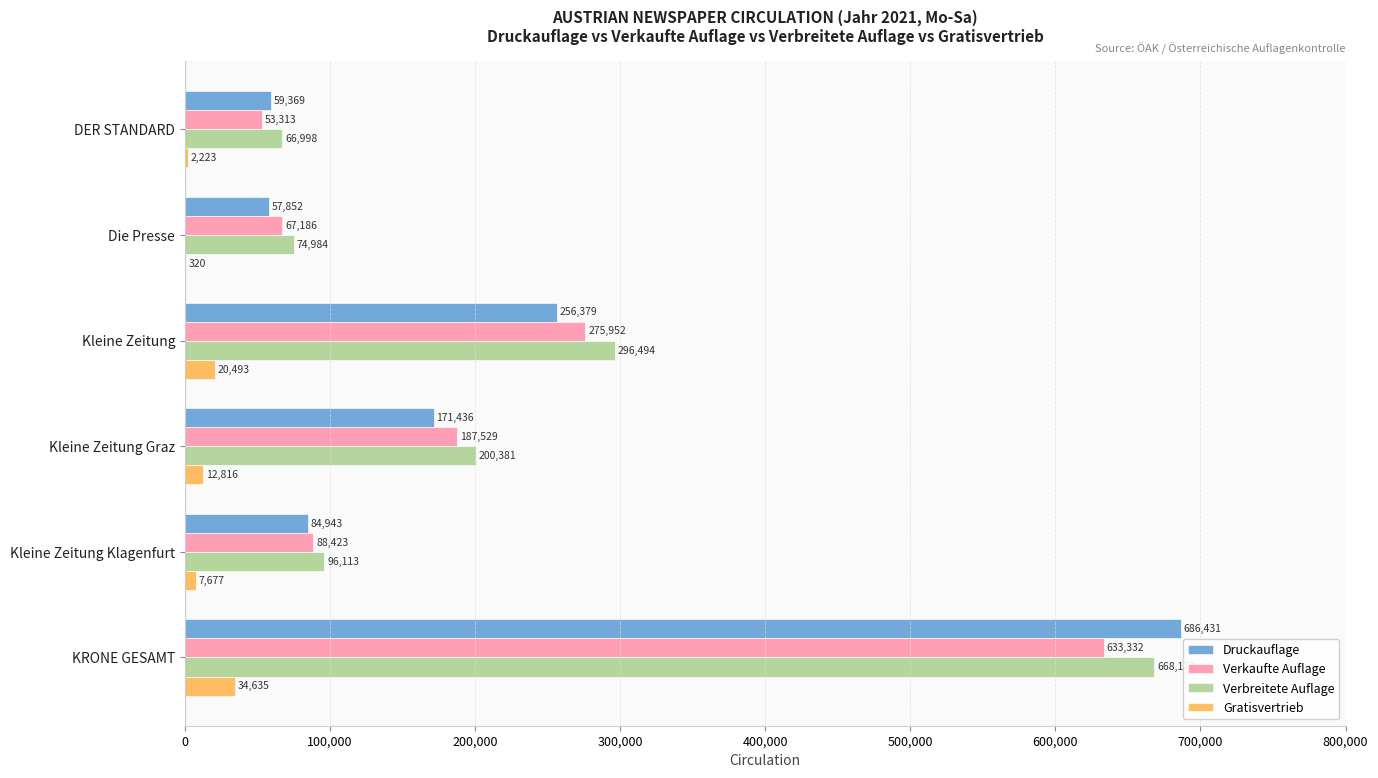

What is the sum of the Druckauflage values at Kleine Zeitung Klagenfurt and Kleine Zeitung?

341322